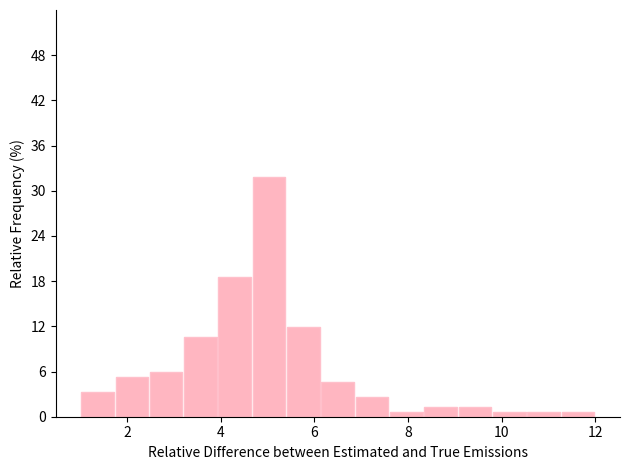

Read against the x-axis, roughly where is the centre of the tallest bar?

5.0